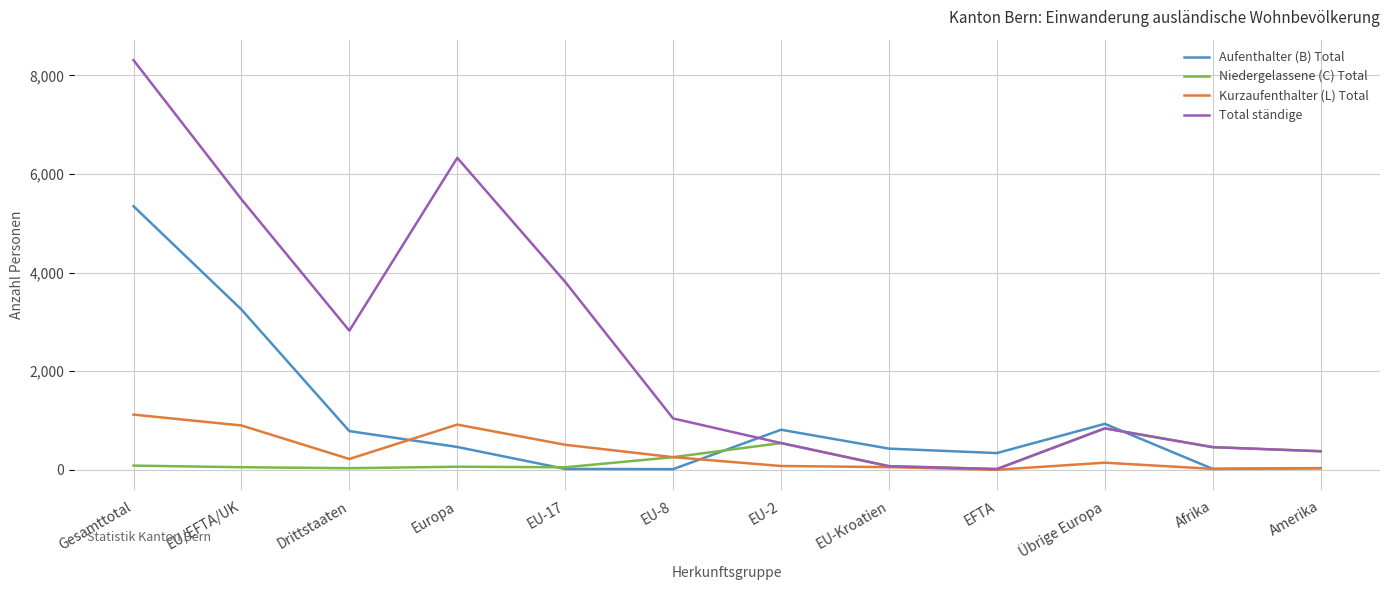

How many series are shown in this chart?

4